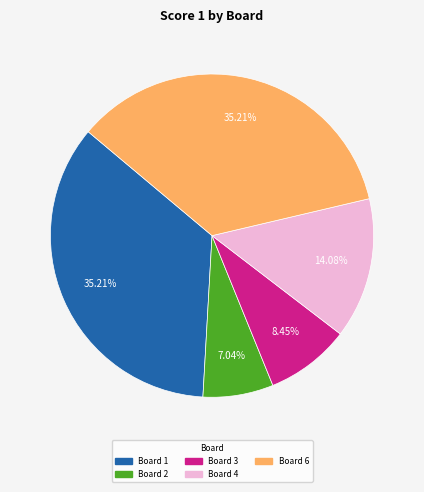

How many slices are in this pie chart?

5